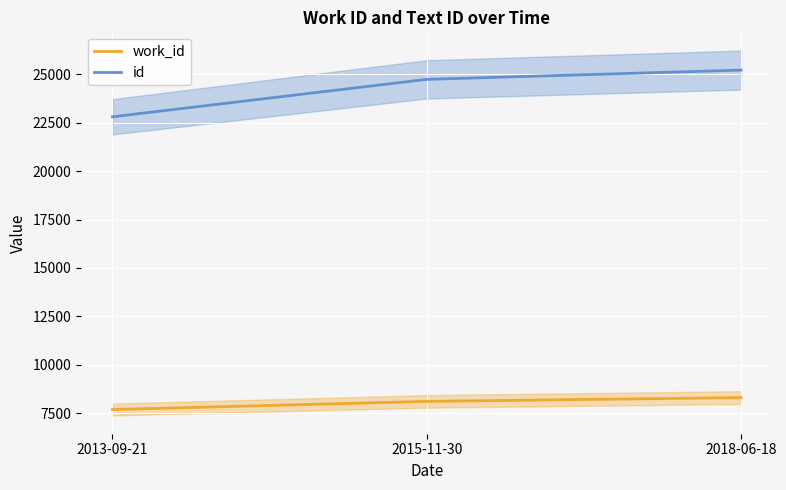

What is the value of the work_id point at the 2nd from the left?

8104